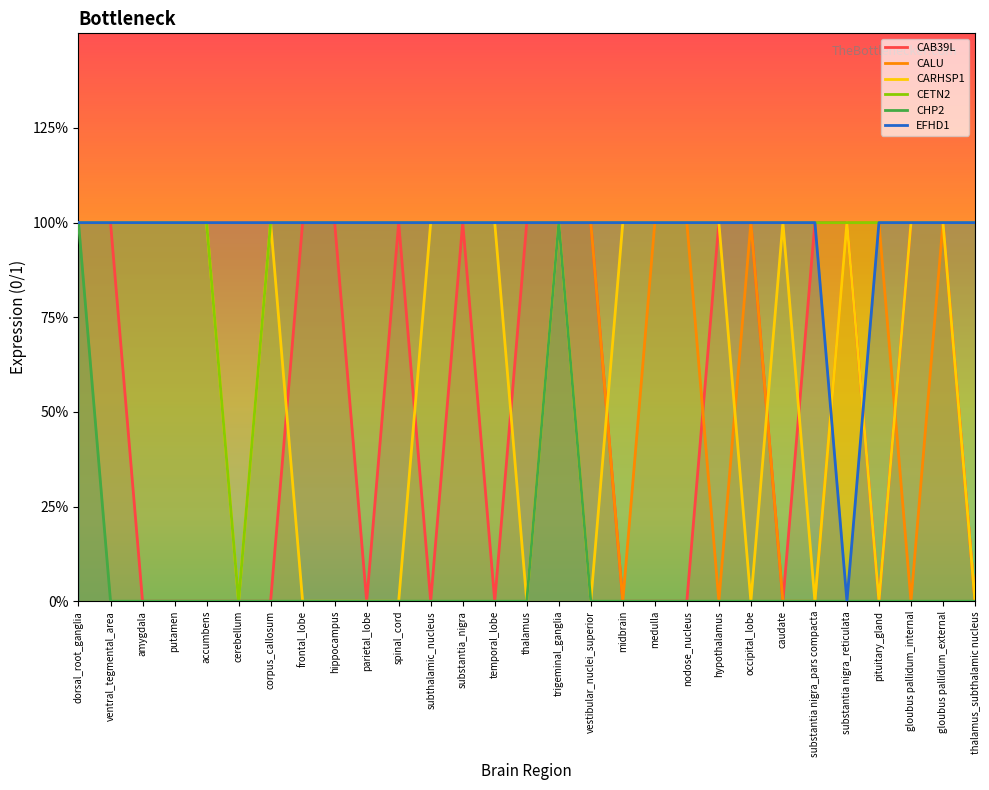

At which category is the sum across all series the highest?

dorsal_root_ganglia